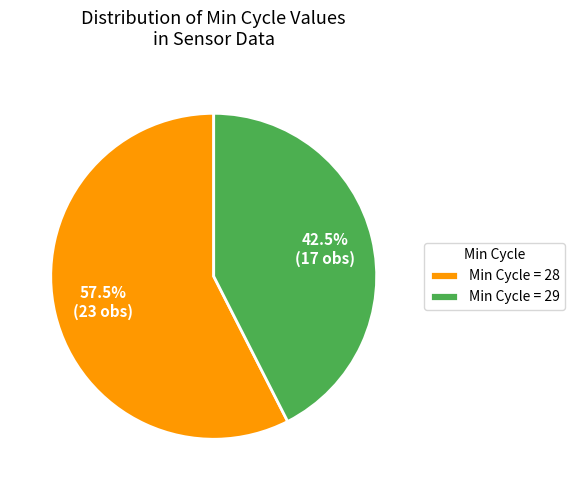

Which slice is the smallest?

Min Cycle = 29